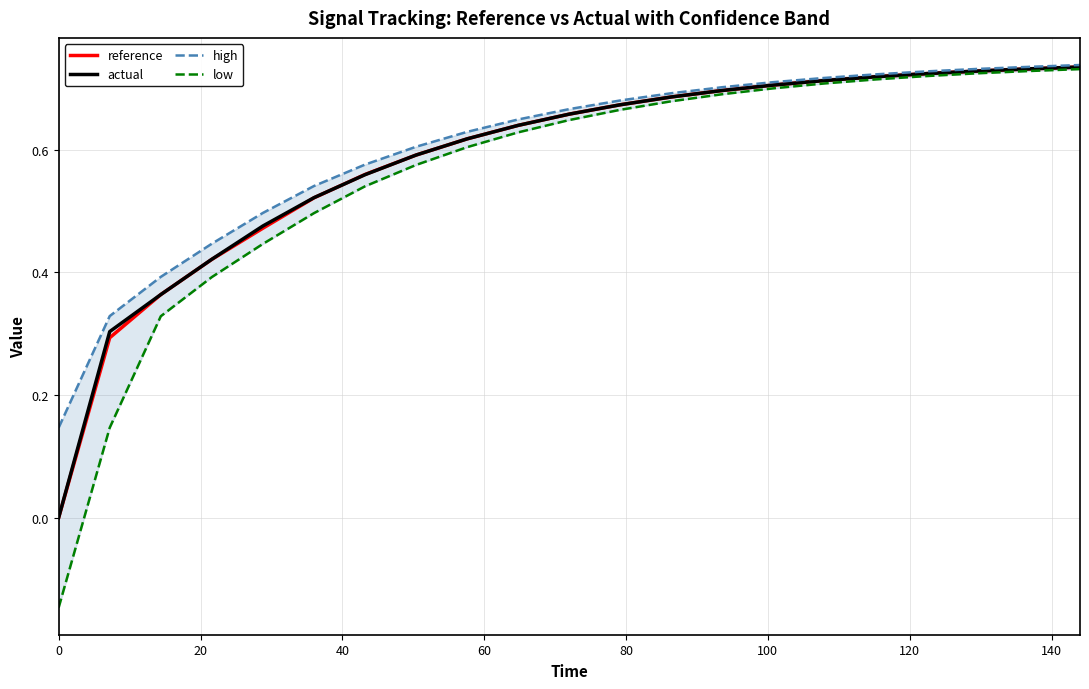

Rank the series by their maximum value, from lowest to highest.

low, actual, reference, high